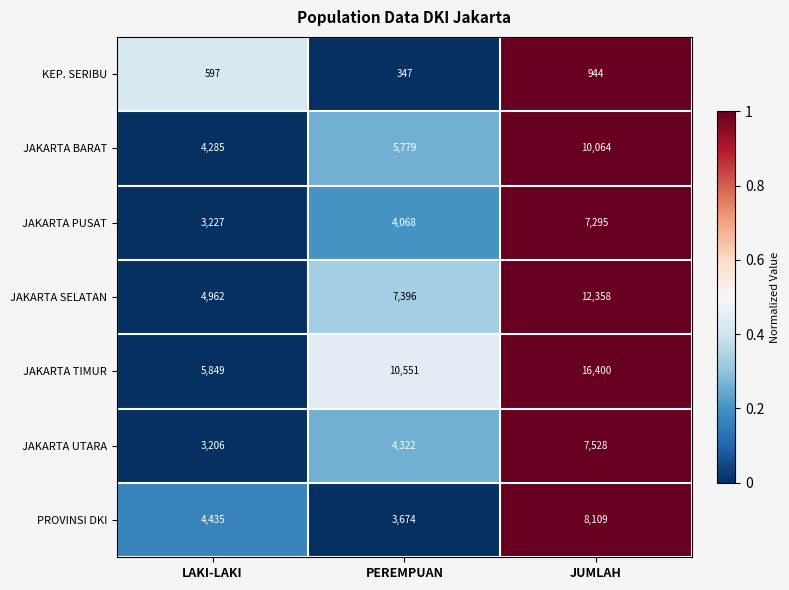

The KEP. SERIBU series shows 1425 at JUMLAH. True or false?

False